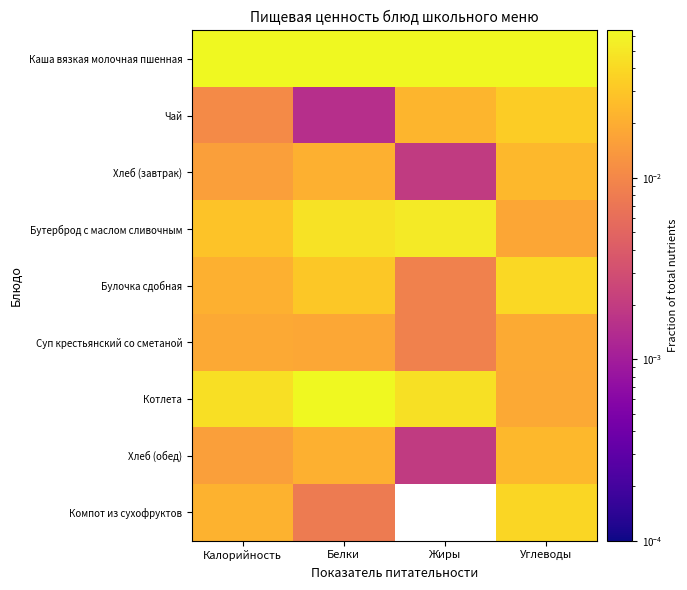

At which category is the sum across all series the highest?

Углеводы